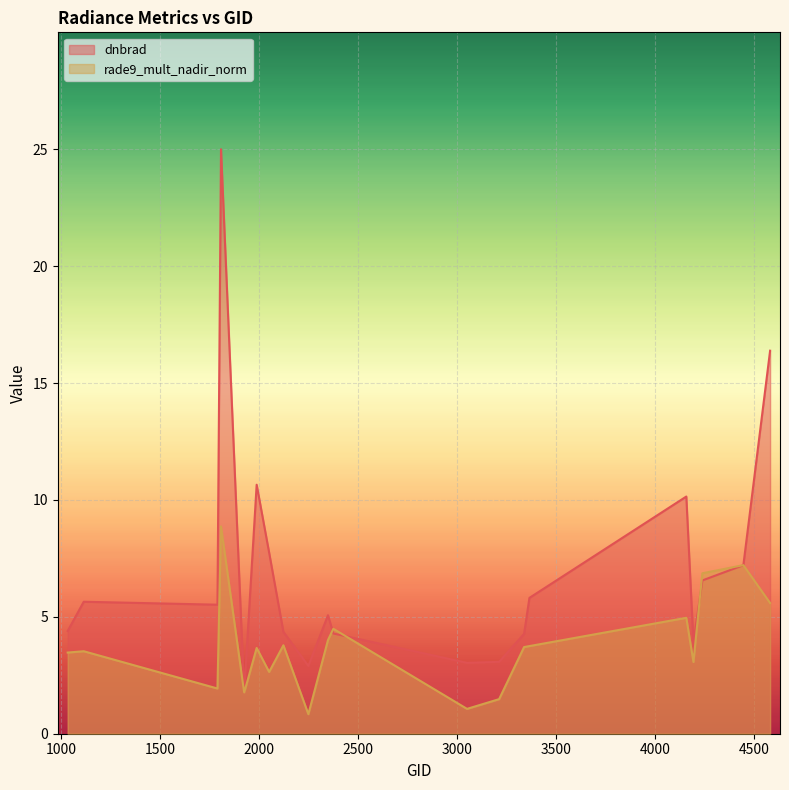

Between 3050 and 3338, which series saw the biggest shift?

rade9_mult_nadir_norm